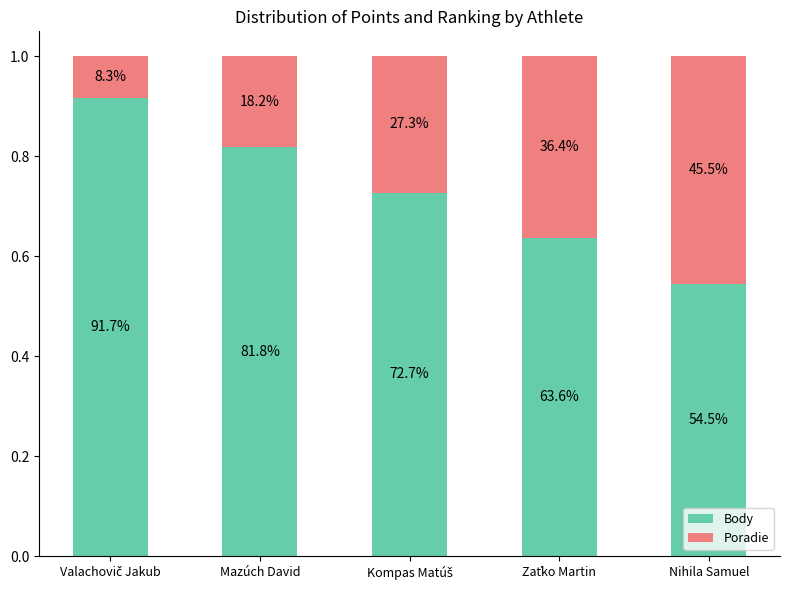

List the series in order of their overall mean, lowest first.

Poradie, Body